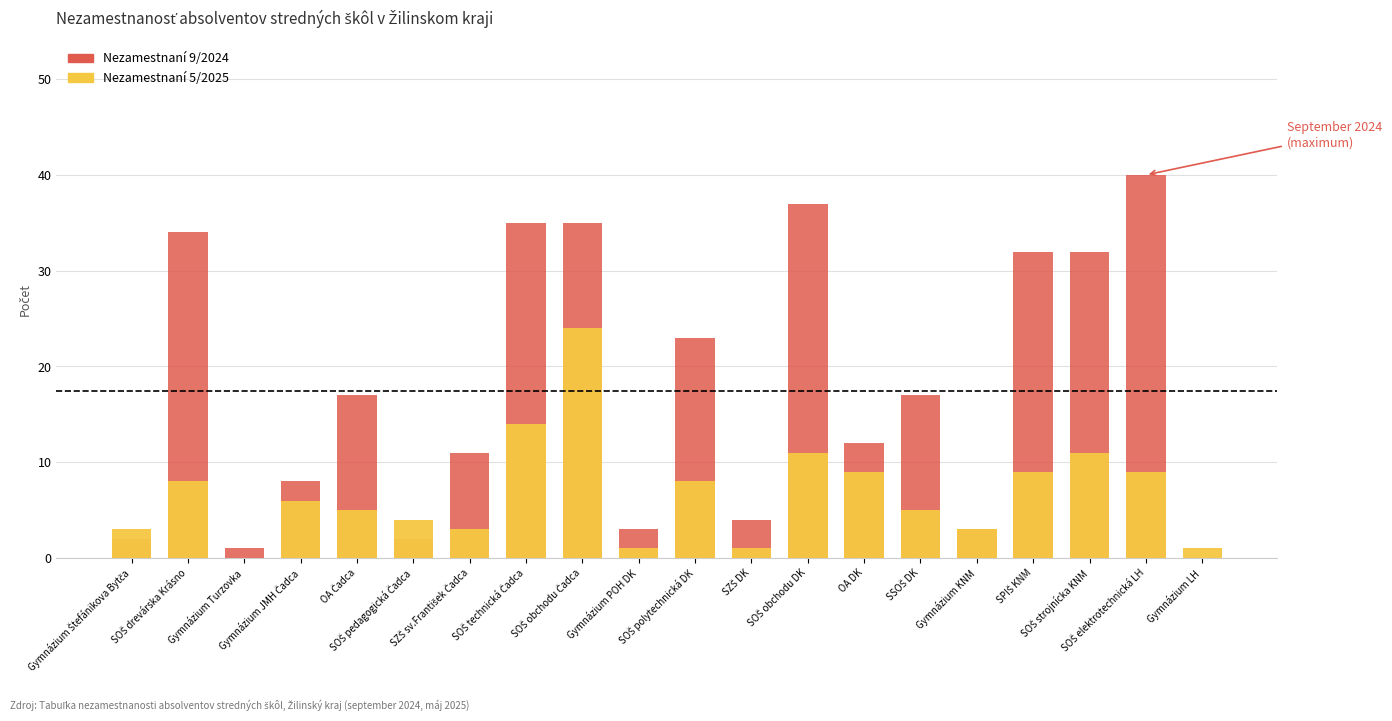

Count the number of data series in this chart.

2